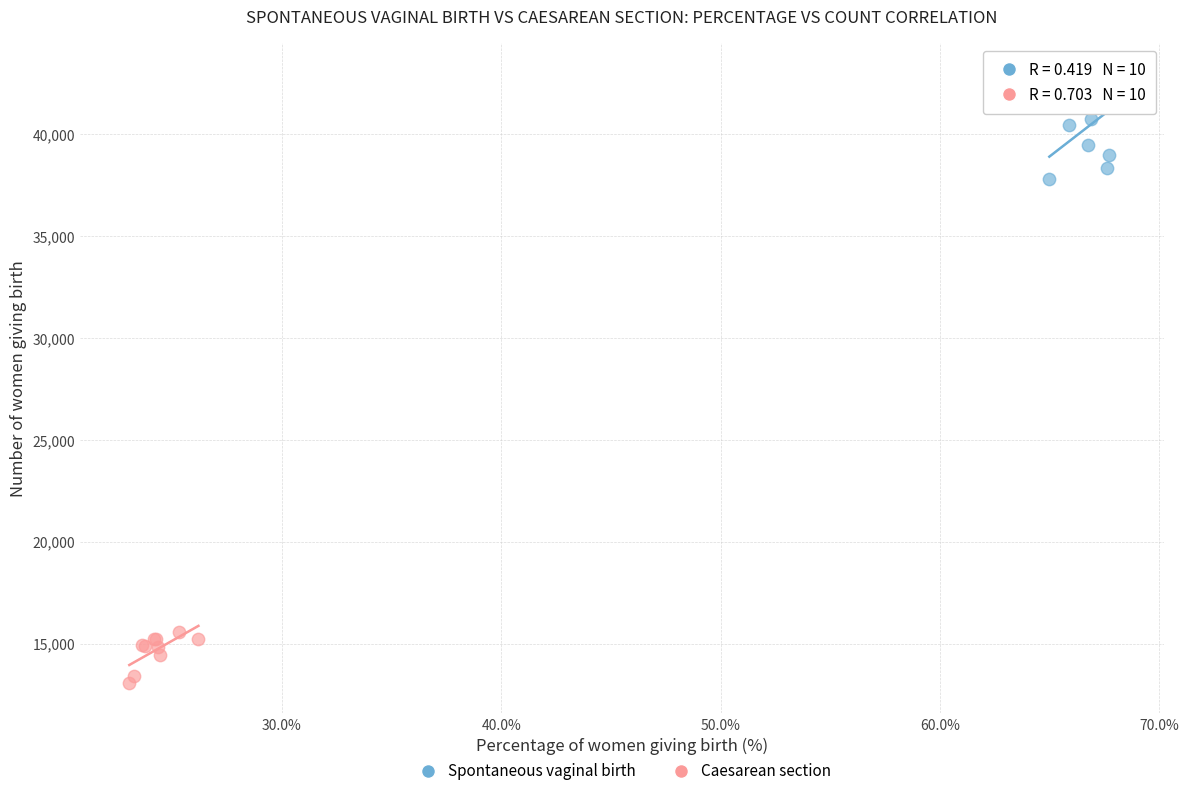

Which series reaches the maximum Y coordinate?

Spontaneous vaginal birth